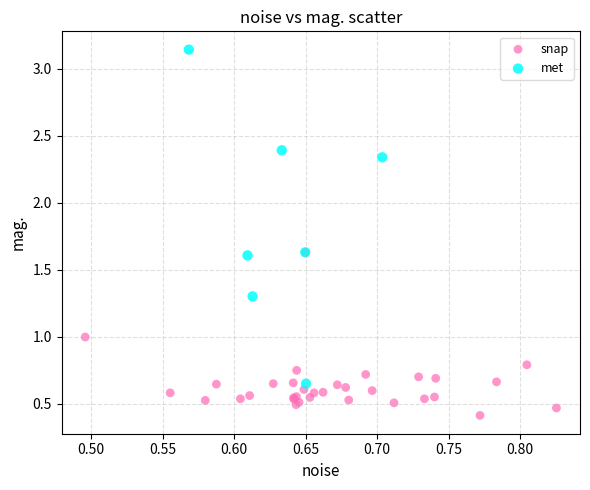

Which series has the widest spread of Y values?

met